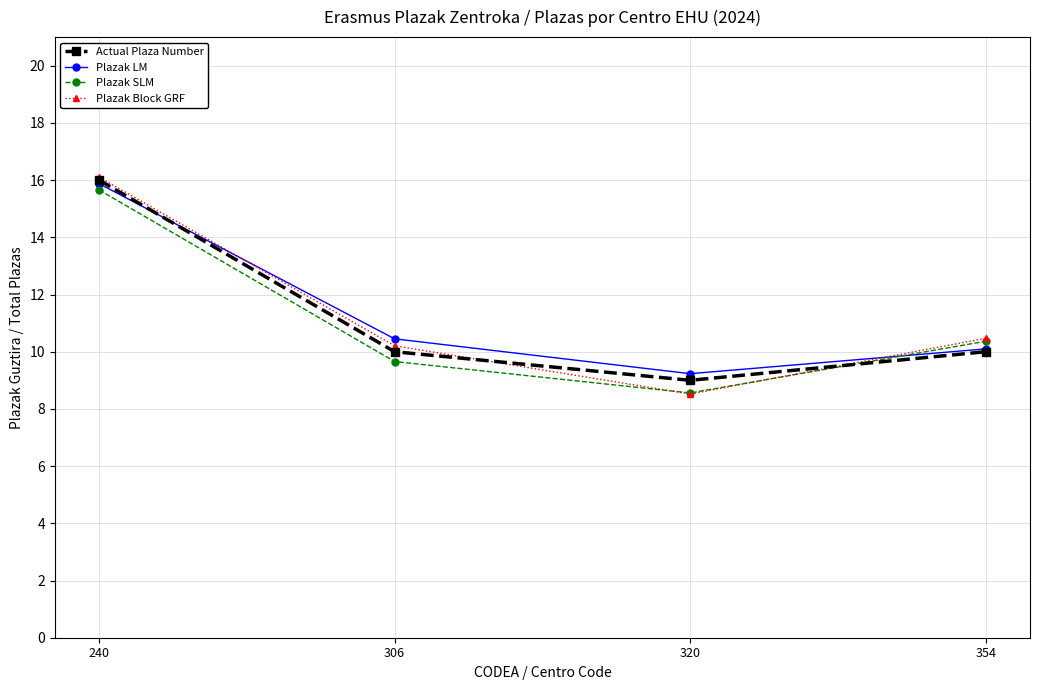

In Plazak LM, how many points are lower than both neighbors (excluding endpoints)?

1